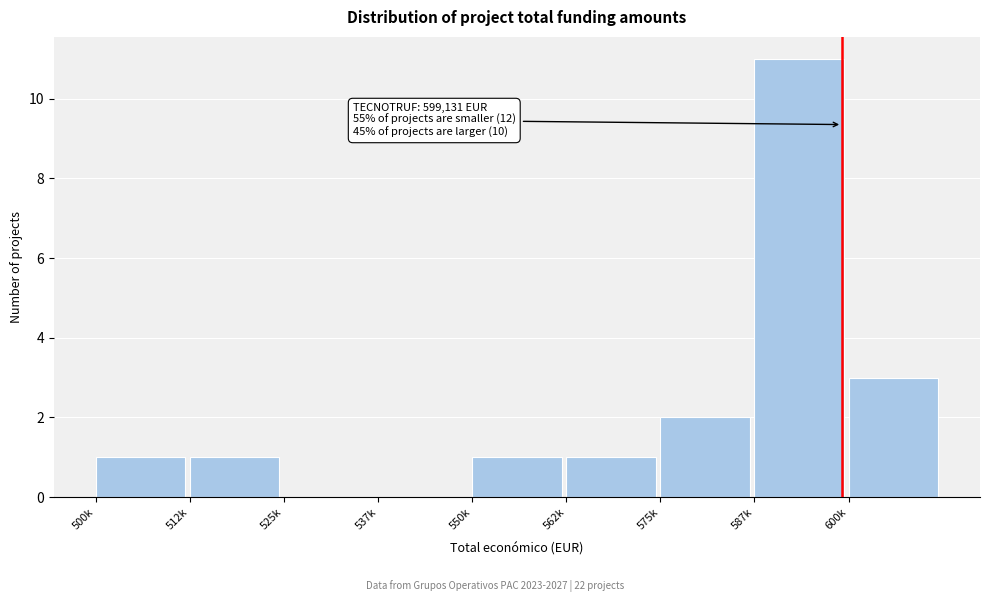

Reading left to right, list all the values displayed in this chart.

500k=1	512k=1	525k=0	537k=0	550k=1	562k=1	575k=2	587k=11	600k=3